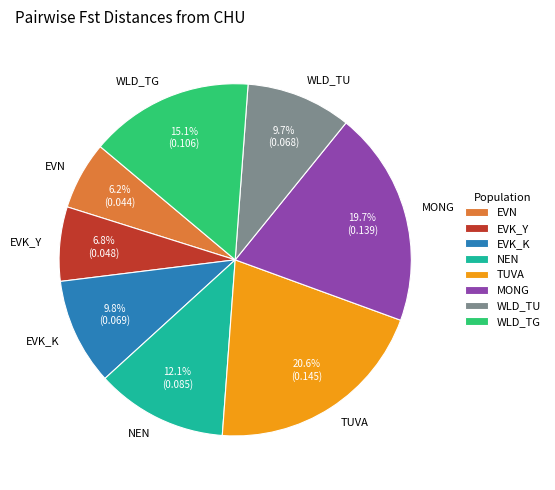

Is the sum of TUVA and WLD_TU greater than half?

No